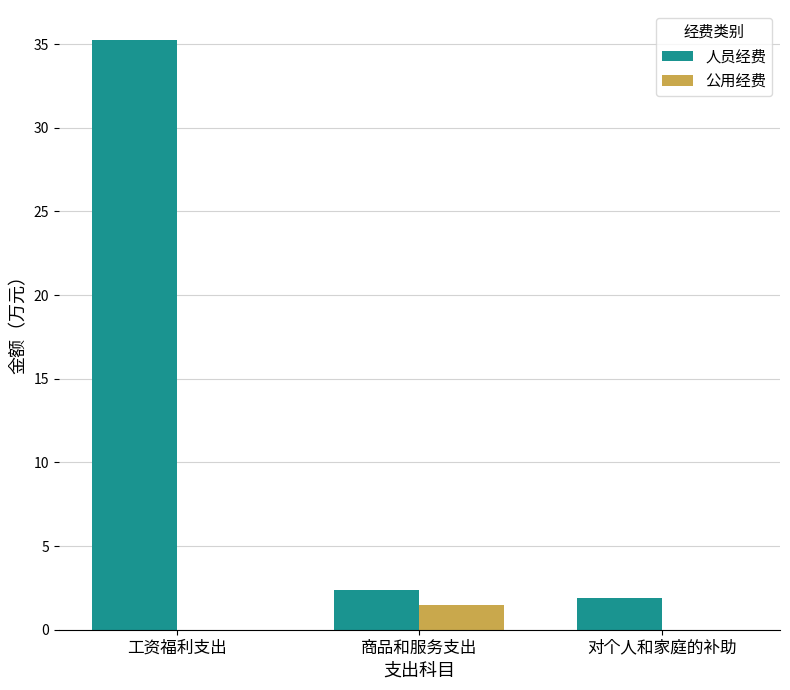

Between 工资福利支出 and 对个人和家庭的补助, which series saw the biggest shift?

人员经费